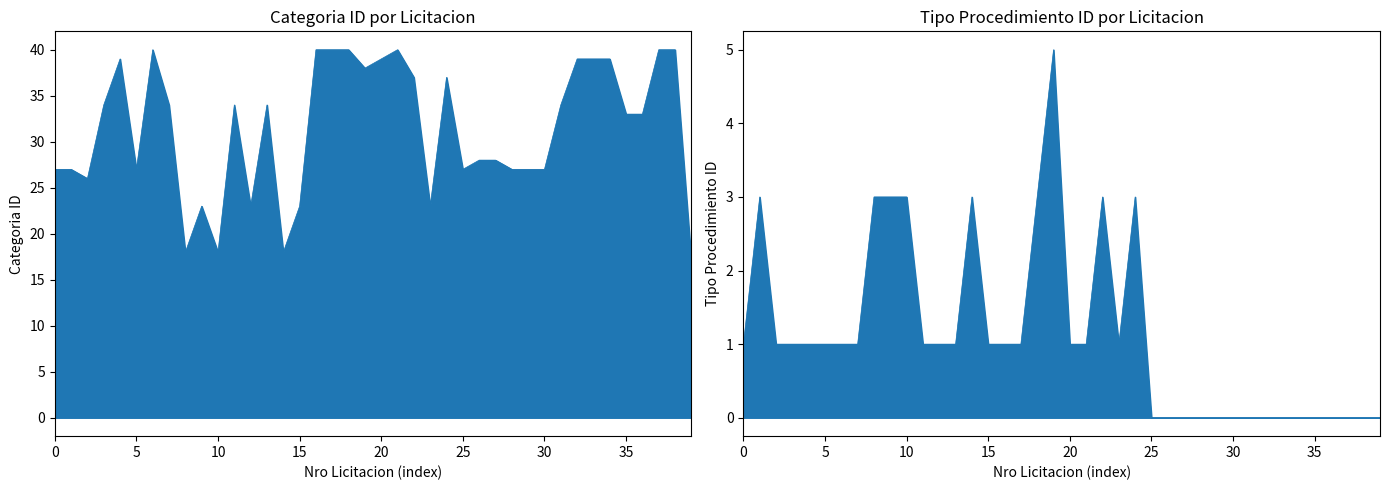

Reading left to right, transcribe all the data shown in this chart.

categoria_id: 27	27	26	34	39	27	40	34	18	23	18	34	23	34	18	23	40	40	40	38	39	40	37	23	37	27	28	28	27	27	27	34	39	39	39	33	33	40	40	17
tipo_procedimiento_id: 1	3	1	1	1	1	1	1	3	3	3	1	1	1	3	1	1	1	3	5	1	1	3	1	3	0	0	0	0	0	0	0	0	0	0	0	0	0	0	0